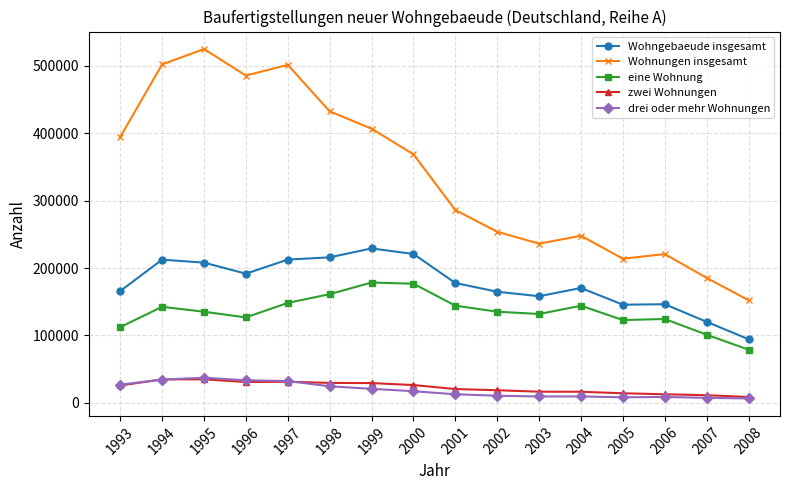

Where is Wohnungen insgesamt nearest to the value 338421?

2000